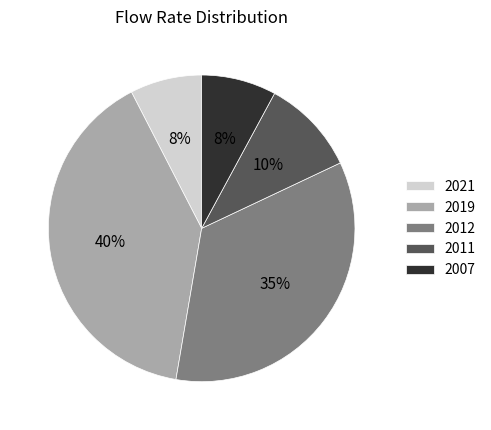

Which slice is the largest?

2019